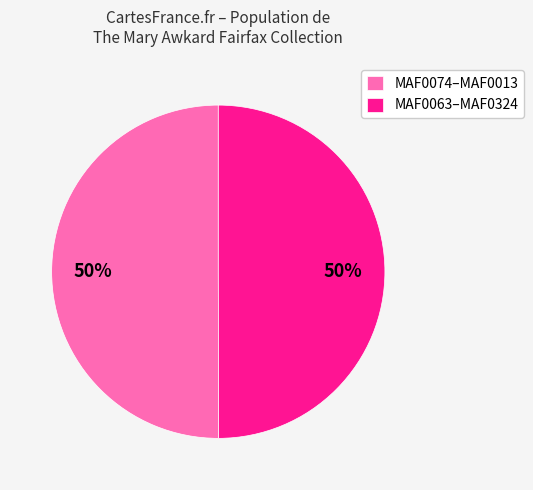

To the nearest percent, what is the average slice percentage?

50%